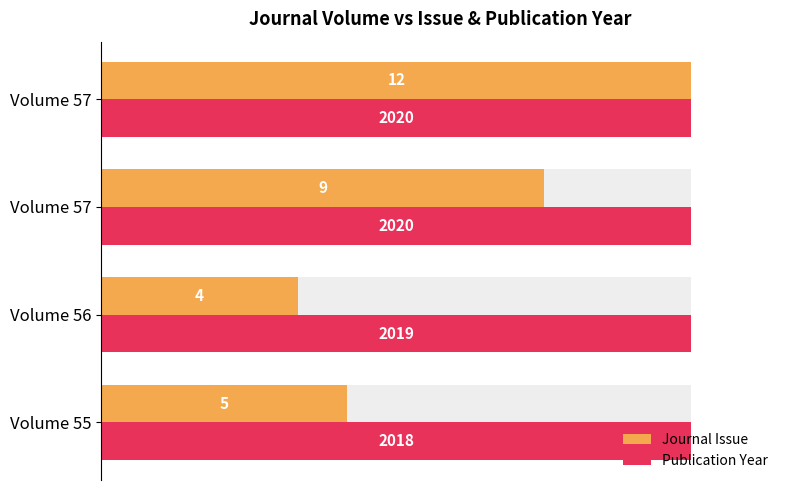

At Volume 55, list the series in order from smallest to largest.

Journal Issue, Publication Year